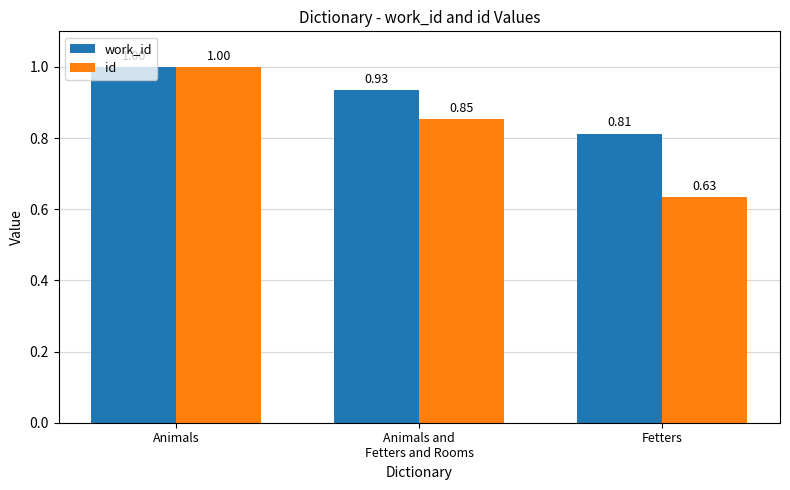

What is the highest value of the work_id series?

1.0